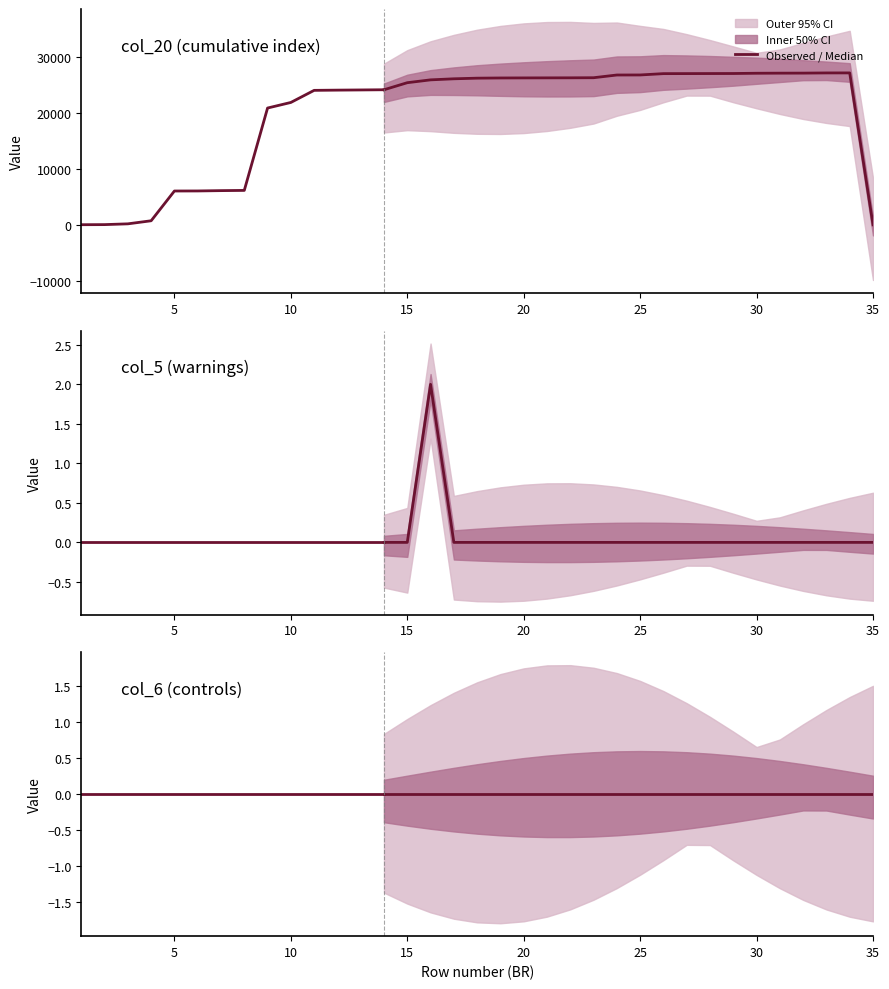

What is the approximate value of col_20 at 31, to the nearest 50?

27050